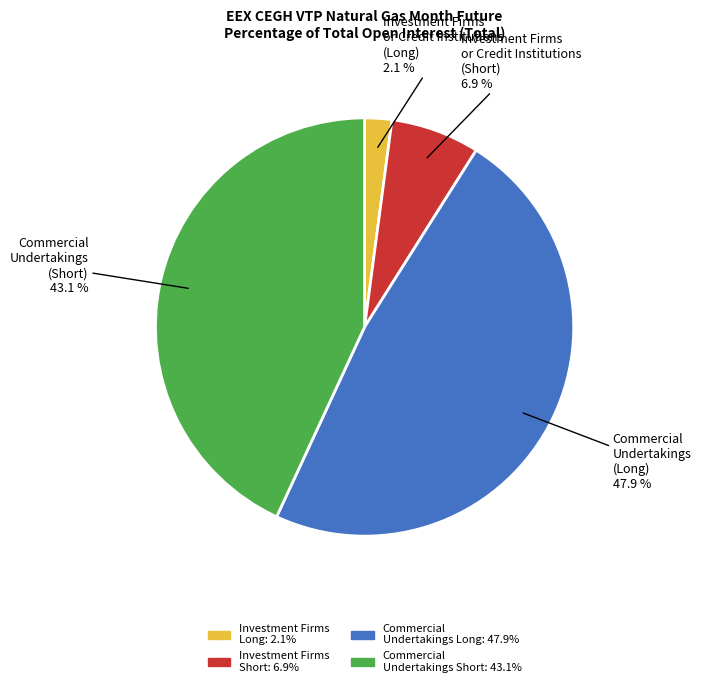

Count the number of slices in the pie.

4